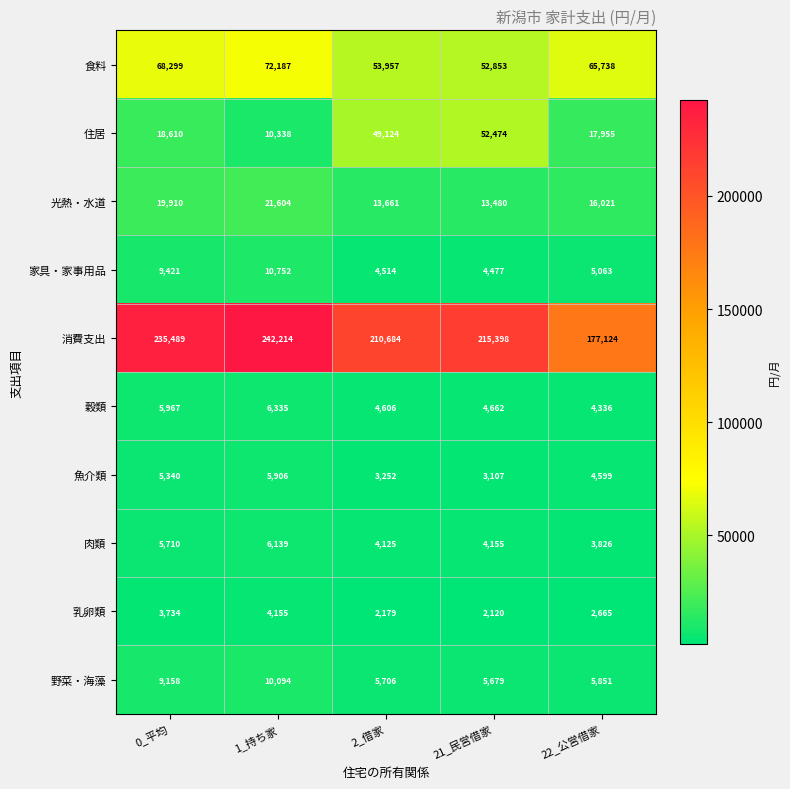

At which category is the sum across all series the highest?

1_持ち家